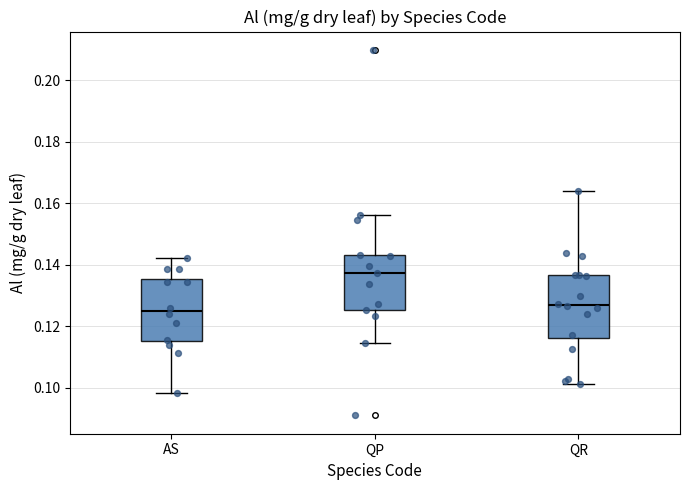

Where is the lower edge of the box for QR on the y-axis? The values are not printed on the chart, so give them approximately, as read against the axis.

0.116